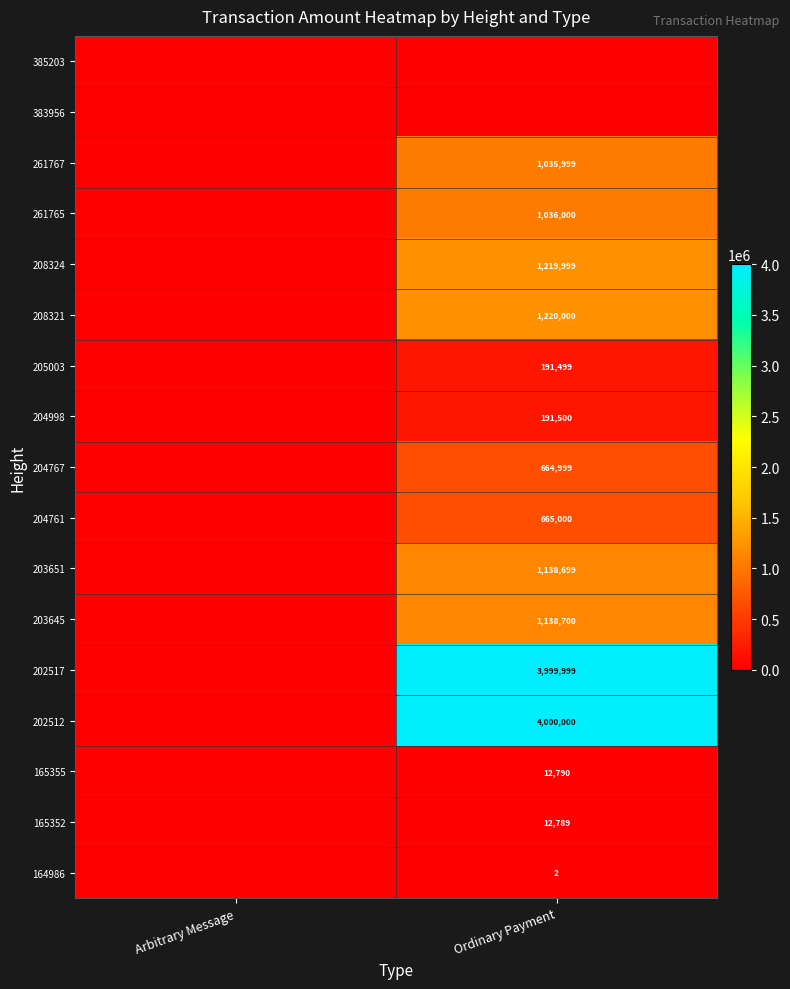

The 203645 series shows 1138700 at Ordinary Payment. True or false?

True